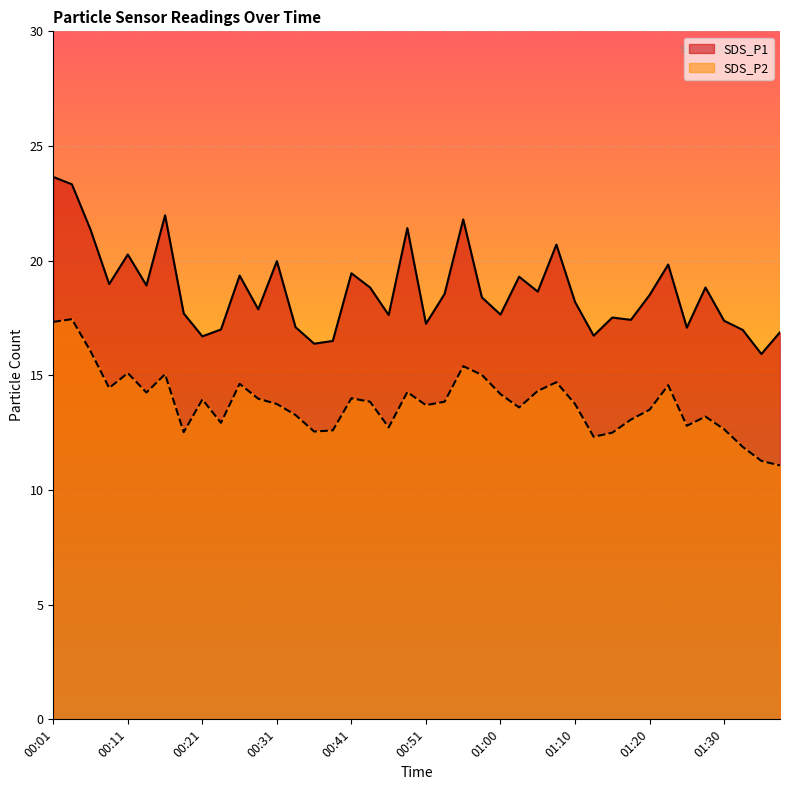

What is the difference between the maximum and second lowest values in the SDS_P1 series?

7.3